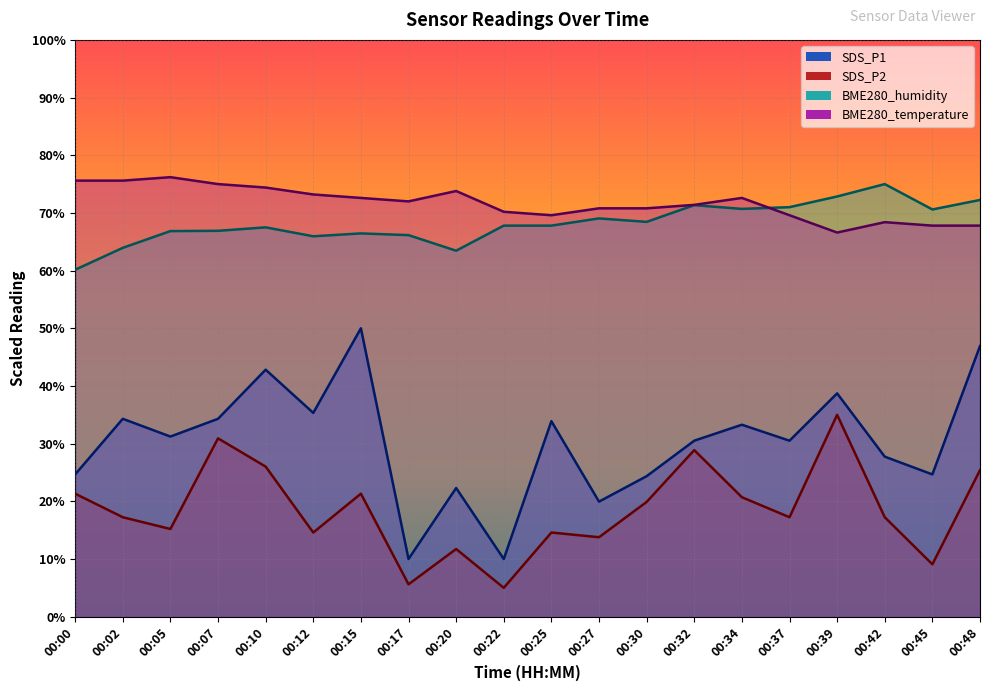

Reading left to right, transcribe all the data shown in this chart.

SDS_P1: 00:00=24.7	00:02=34.3	00:05=31.2	00:07=34.3	00:10=42.8	00:12=35.3	00:15=50.0	00:17=10.0	00:20=22.3	00:22=10.0	00:25=33.9	00:27=19.9	00:30=24.4	00:32=30.5	00:34=33.3	00:37=30.5	00:39=38.7	00:42=27.7	00:45=24.7	00:48=46.9
SDS_P2: 00:00=21.3	00:02=17.2	00:05=15.2	00:07=30.9	00:10=26.0	00:12=14.6	00:15=21.3	00:17=5.6	00:20=11.7	00:22=5.0	00:25=14.6	00:27=13.8	00:30=19.9	00:32=28.9	00:34=20.7	00:37=17.2	00:39=35.0	00:42=17.2	00:45=9.1	00:48=25.4
BME280_humidity: 00:00=60.2	00:02=64.0	00:05=66.9	00:07=66.9	00:10=67.5	00:12=65.9	00:15=66.5	00:17=66.2	00:20=63.4	00:22=67.8	00:25=67.8	00:27=69.1	00:30=68.4	00:32=71.3	00:34=70.7	00:37=71.0	00:39=72.8	00:42=75.0	00:45=70.6	00:48=72.3
BME280_temperature: 00:00=75.6	00:02=75.6	00:05=76.2	00:07=75.0	00:10=74.4	00:12=73.2	00:15=72.6	00:17=72.0	00:20=73.8	00:22=70.2	00:25=69.6	00:27=70.8	00:30=70.8	00:32=71.4	00:34=72.6	00:37=69.6	00:39=66.6	00:42=68.4	00:45=67.8	00:48=67.8